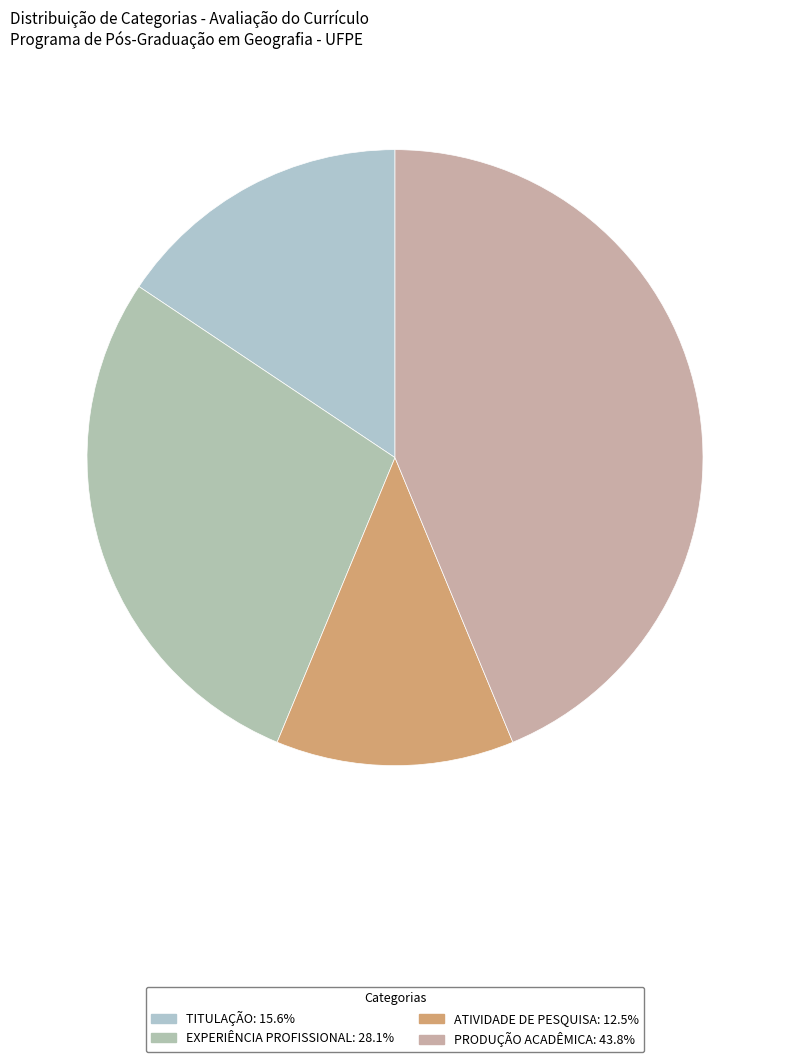

Rank the categories by value from highest to lowest.

PRODUÇÃO ACADÊMICA, EXPERIÊNCIA PROFISSIONAL, TITULAÇÃO, ATIVIDADE DE PESQUISA